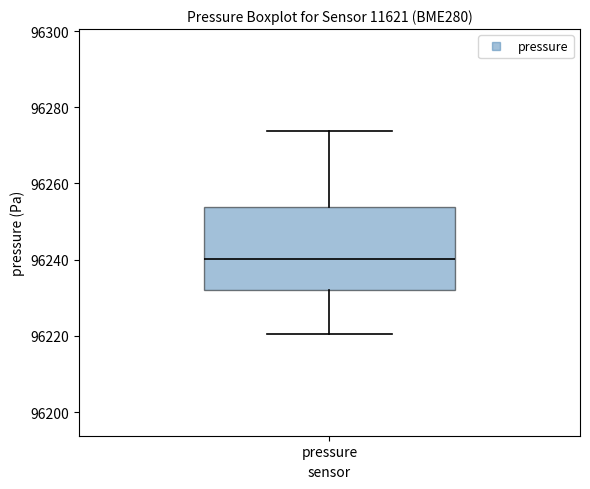

Transcribe this box plot: give where the median line is, the range the box spans, and where the two whiskers end, as read against the y-axis. The values are not printed on the chart, so give them approximately, as read against the axis.

median 96240, box 96232 to 96254, whiskers 96220 to 96274